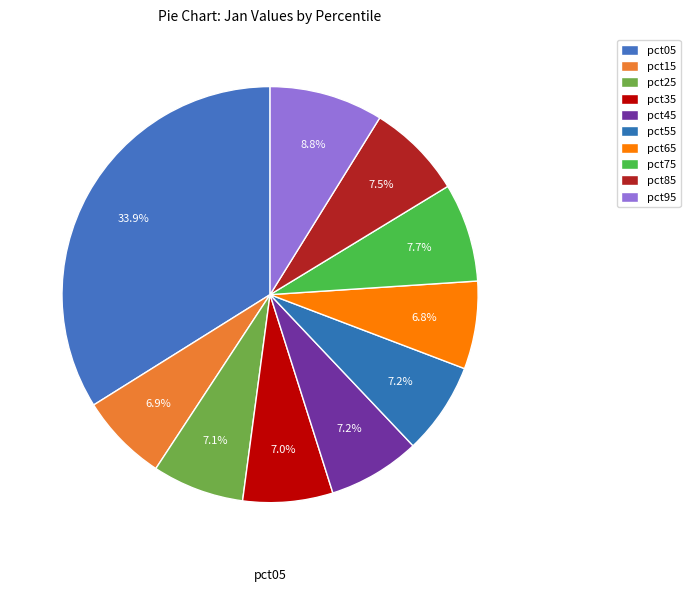

What percentage do pct55 and pct85 together represent?

14.6%